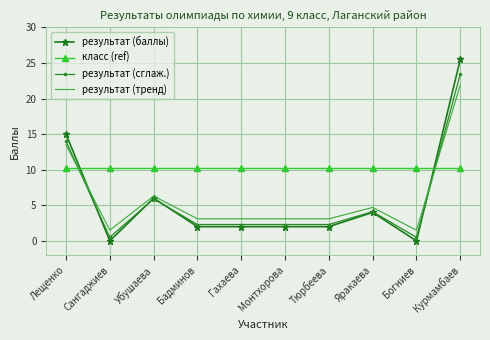

Where is the first local minimum for результат (тренд)?

Сангаджиев